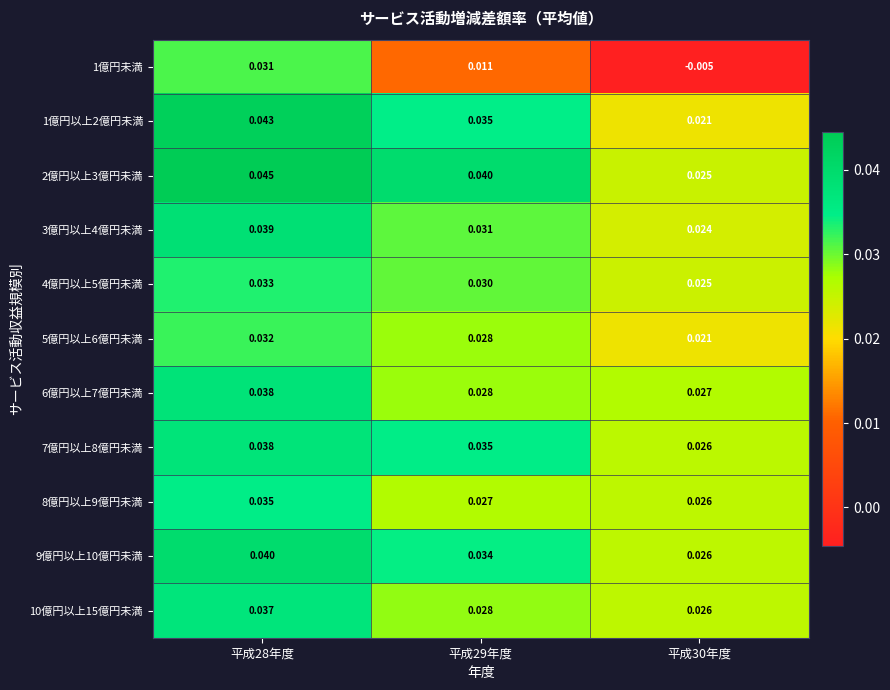

Between 平成30年度 and 平成28年度, which is larger?

平成28年度